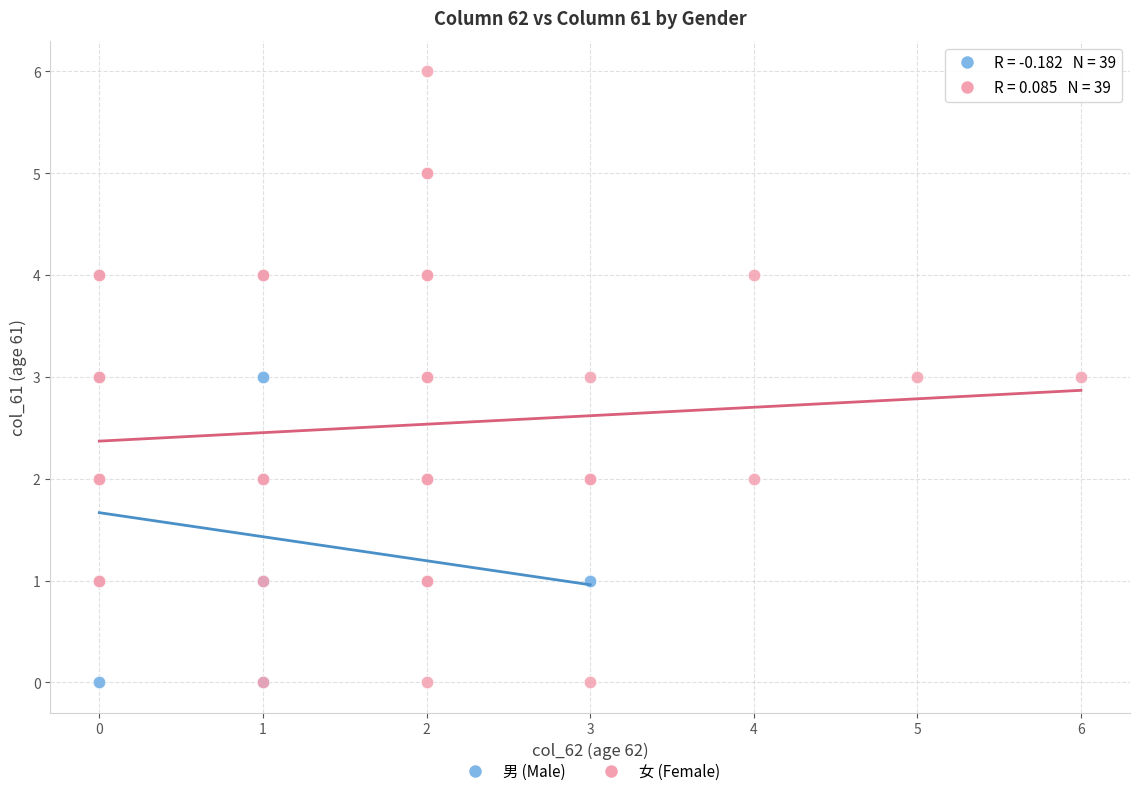

What are all the series names shown in the legend?

男 (Male), 女 (Female)